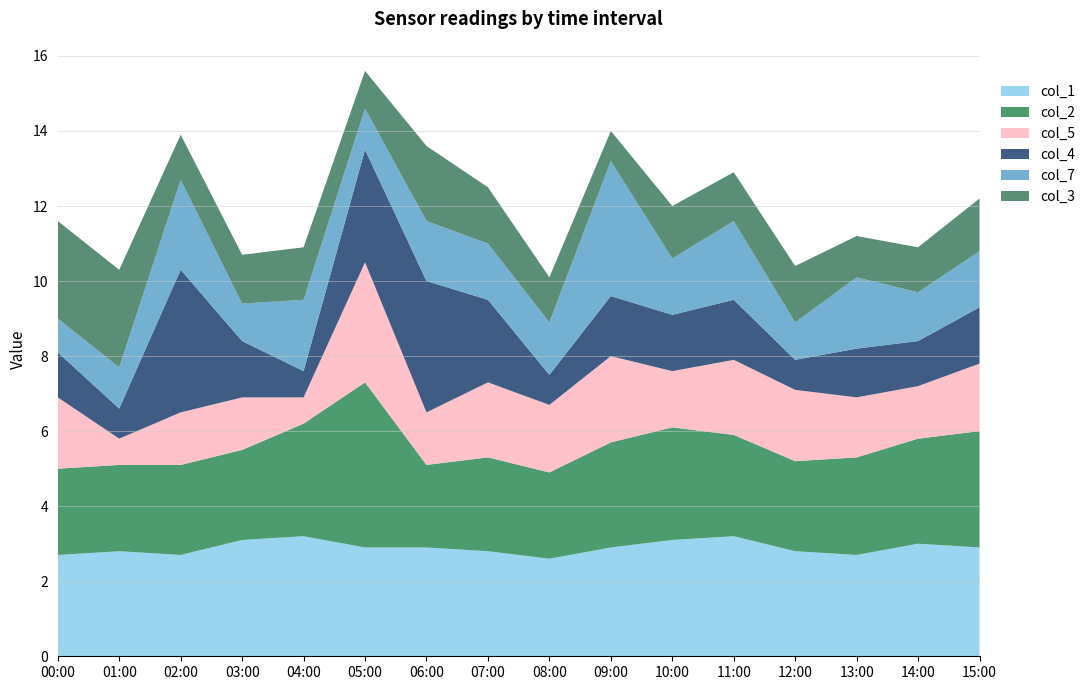

Reading left to right, transcribe all the data shown in this chart.

col_1: 00:00=2.7	01:00=2.8	02:00=2.7	03:00=3.1	04:00=3.2	05:00=2.9	06:00=2.9	07:00=2.8	08:00=2.6	09:00=2.9	10:00=3.1	11:00=3.2	12:00=2.8	13:00=2.7	14:00=3.0	15:00=2.9
col_2: 00:00=2.3	01:00=2.3	02:00=2.4	03:00=2.4	04:00=3.0	05:00=4.4	06:00=2.2	07:00=2.5	08:00=2.3	09:00=2.8	10:00=3.0	11:00=2.7	12:00=2.4	13:00=2.6	14:00=2.8	15:00=3.1
col_5: 00:00=1.9	01:00=0.7	02:00=1.4	03:00=1.4	04:00=0.7	05:00=3.2	06:00=1.4	07:00=2.0	08:00=1.8	09:00=2.3	10:00=1.5	11:00=2.0	12:00=1.9	13:00=1.6	14:00=1.4	15:00=1.8
col_4: 00:00=1.2	01:00=0.8	02:00=3.8	03:00=1.5	04:00=0.7	05:00=3.0	06:00=3.5	07:00=2.2	08:00=0.8	09:00=1.6	10:00=1.5	11:00=1.6	12:00=0.8	13:00=1.3	14:00=1.2	15:00=1.5
col_7: 00:00=0.9	01:00=1.1	02:00=2.4	03:00=1.0	04:00=1.9	05:00=1.1	06:00=1.6	07:00=1.5	08:00=1.4	09:00=3.6	10:00=1.5	11:00=2.1	12:00=1.0	13:00=1.9	14:00=1.3	15:00=1.5
col_3: 00:00=2.6	01:00=2.6	02:00=1.2	03:00=1.3	04:00=1.4	05:00=1.0	06:00=2.0	07:00=1.5	08:00=1.2	09:00=0.8	10:00=1.4	11:00=1.3	12:00=1.5	13:00=1.1	14:00=1.2	15:00=1.4